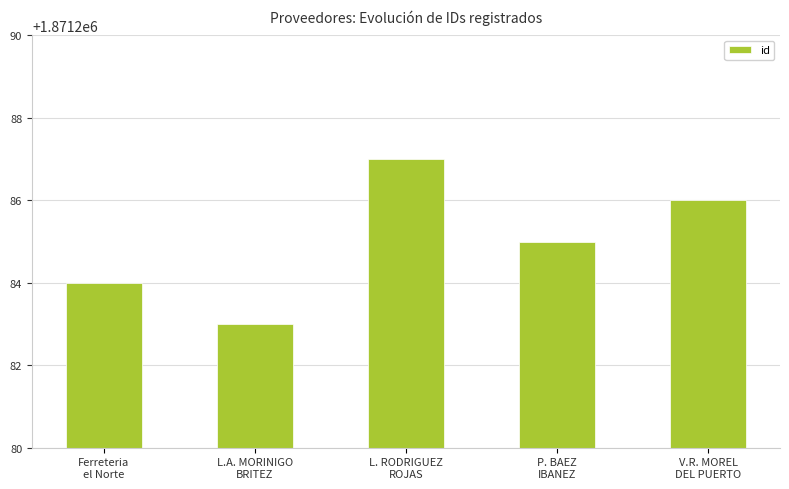

At which category does the chart reach its minimum across all series?

L.A. MORINIGO
BRITEZ